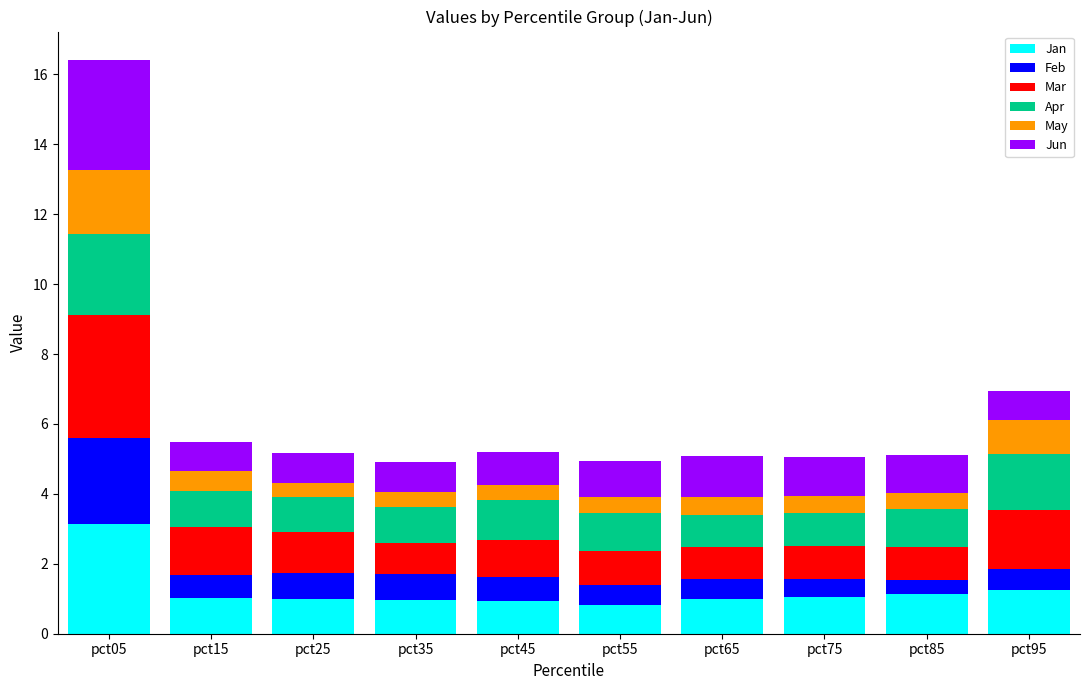

What is the maximum value for Jan?

3.1